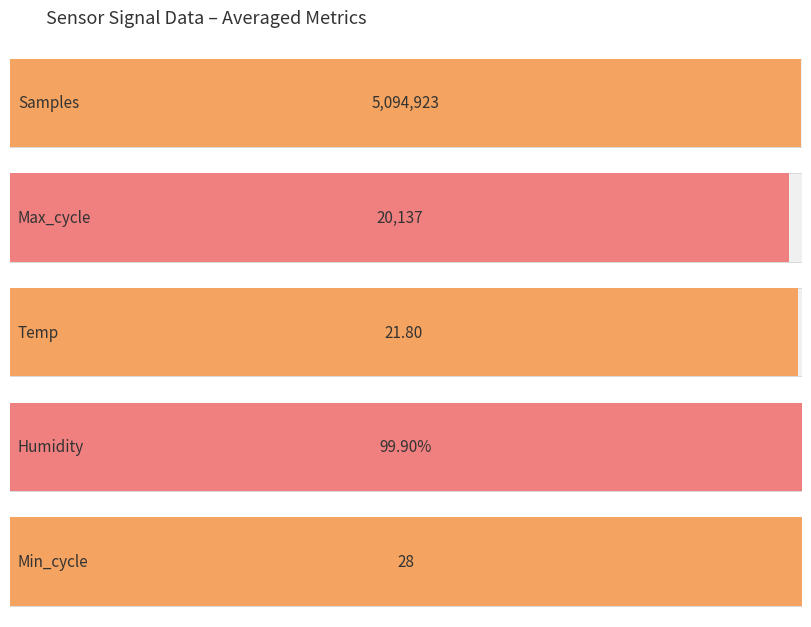

What value does the Temp series have at 1?

21.8